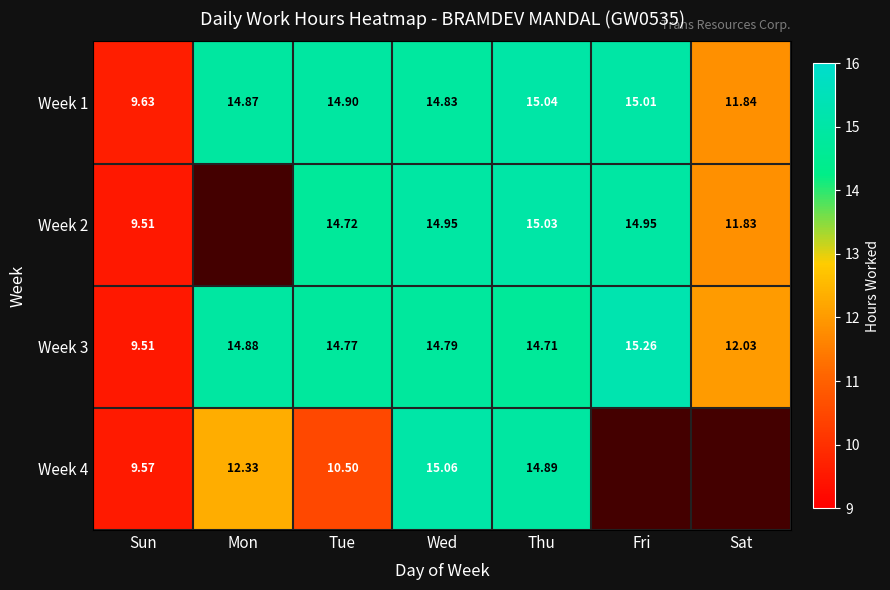

Which category has the lowest value in the Week 3 series?

Sun